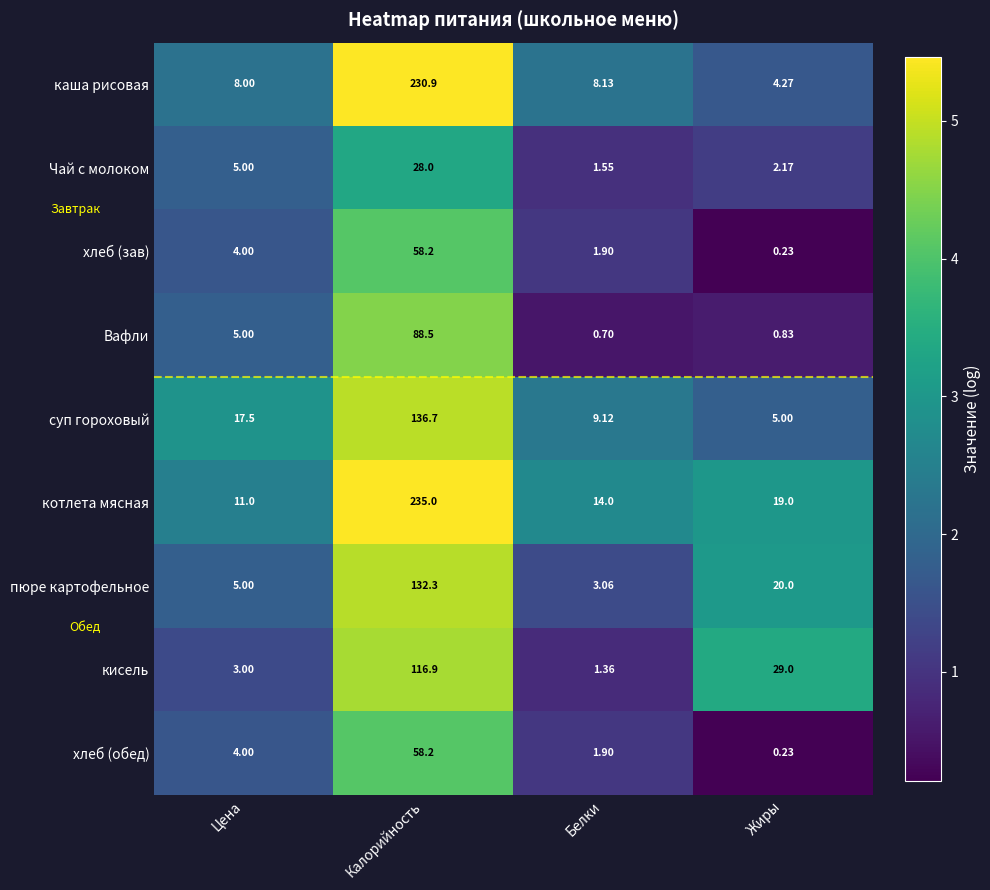

Which series has the largest range (max minus min)?

каша рисовая